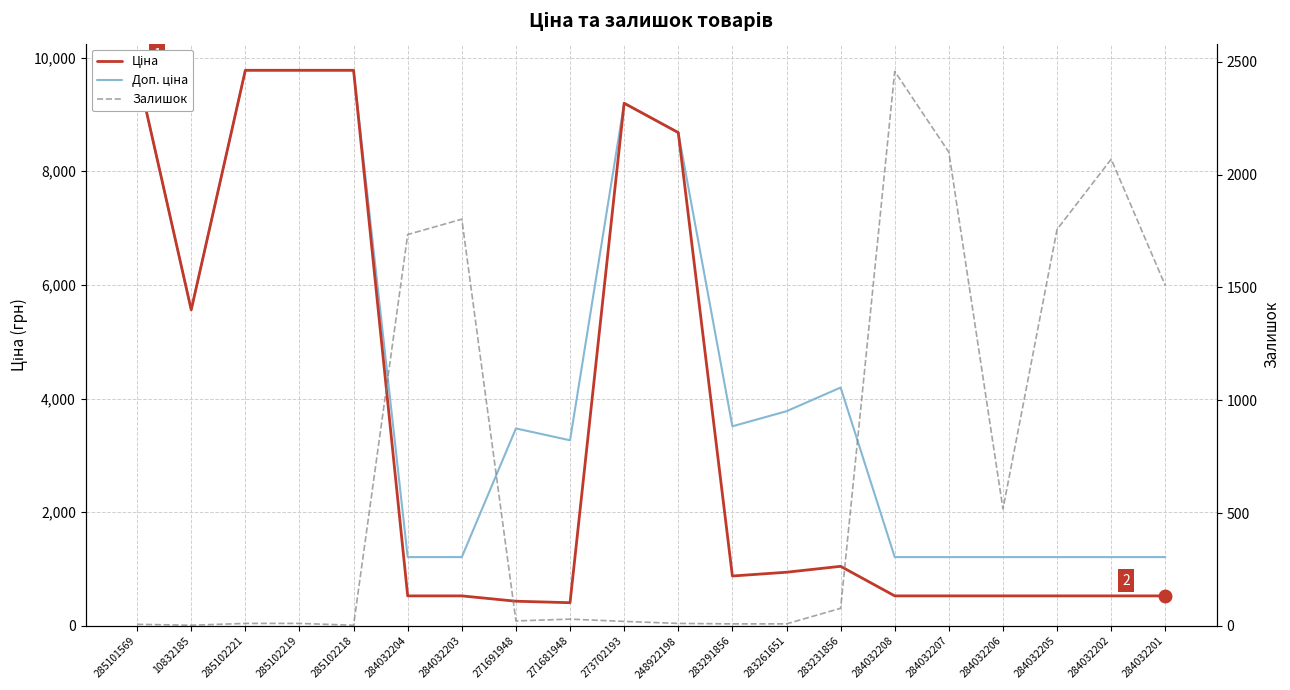

What is the value of the Залишок point at the 2nd from the left?

3.0